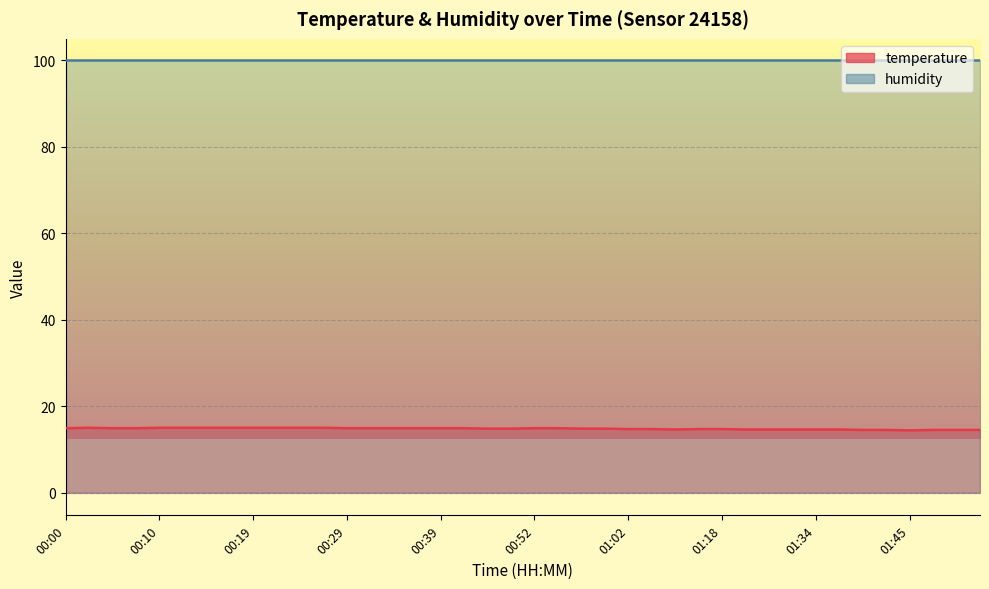

Reading left to right, extract all data points from this chart.

00:00=14.9	00:02=15.0	00:05=14.9	00:07=14.9	00:10=15.0	00:12=15.0	00:15=15.0	00:17=15.0	00:19=15.0	00:22=15.0	00:24=15.0	00:27=15.0	00:29=14.9	00:32=14.9	00:34=14.9	00:36=14.9	00:39=14.9	00:41=14.9	00:47=14.8	00:50=14.8	00:52=14.9	00:54=14.9	00:57=14.8	00:59=14.8	01:02=14.7	01:04=14.7	01:13=14.6	01:16=14.7	01:18=14.7	01:21=14.6	01:27=14.6	01:29=14.6	01:34=14.6	01:37=14.6	01:40=14.5	01:42=14.5	01:45=14.4	01:47=14.5	01:50=14.5	01:52=14.5